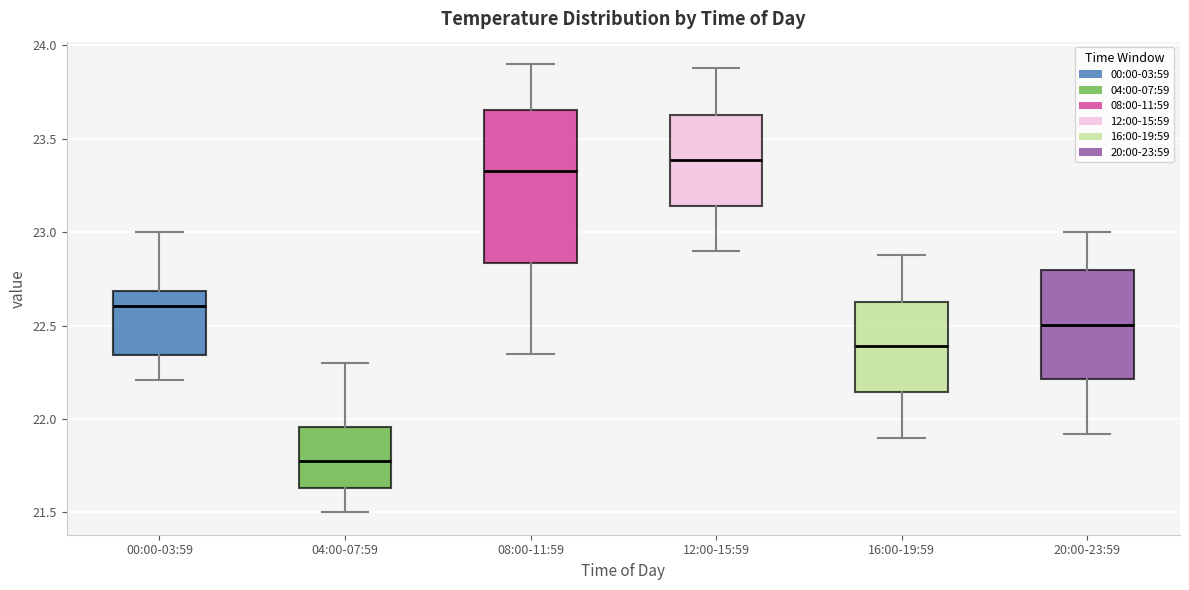

Reading left to right, read every box against the y-axis: the position of its median line, the range the box covers, and the ends of its whiskers. The values are not printed on the chart, so give them approximately, as read against the axis.

00:00-03:59: median 22.60, box 22.35 to 22.70, whiskers 22.20 to 23.00
04:00-07:59: median 21.80, box 21.65 to 21.95, whiskers 21.50 to 22.30
08:00-11:59: median 23.35, box 22.85 to 23.65, whiskers 22.35 to 23.90
12:00-15:59: median 23.40, box 23.15 to 23.65, whiskers 22.90 to 23.90
16:00-19:59: median 22.40, box 22.15 to 22.65, whiskers 21.90 to 22.90
20:00-23:59: median 22.50, box 22.20 to 22.80, whiskers 21.90 to 23.00